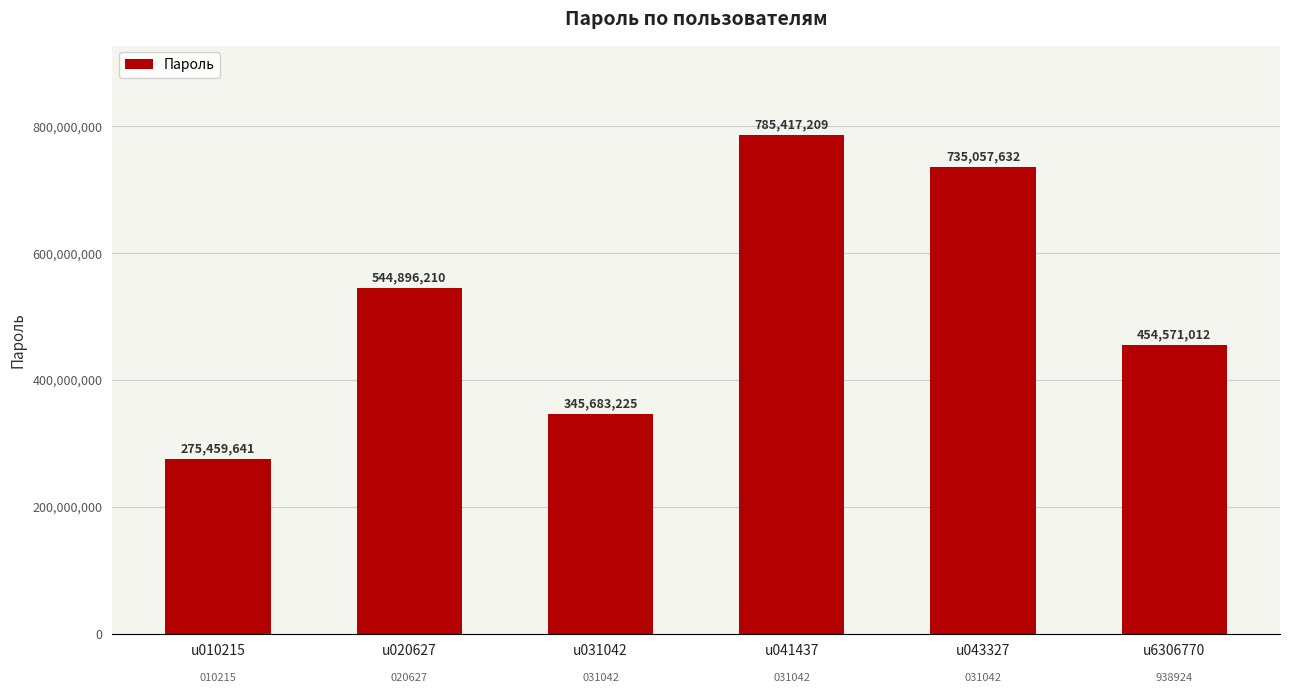

How many bars are there in total?

6